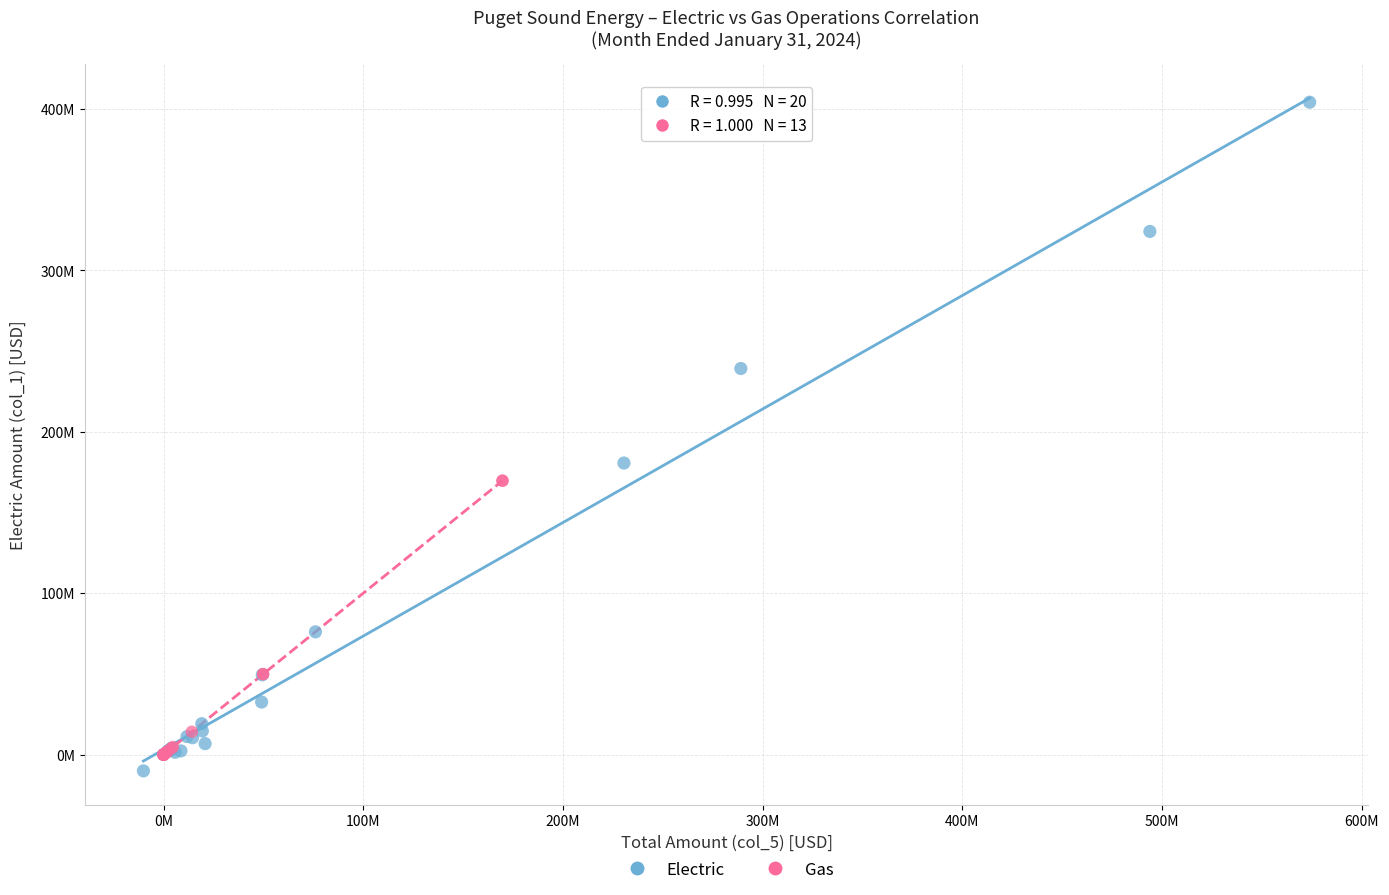

What are all the series names shown in the legend?

Electric, Gas